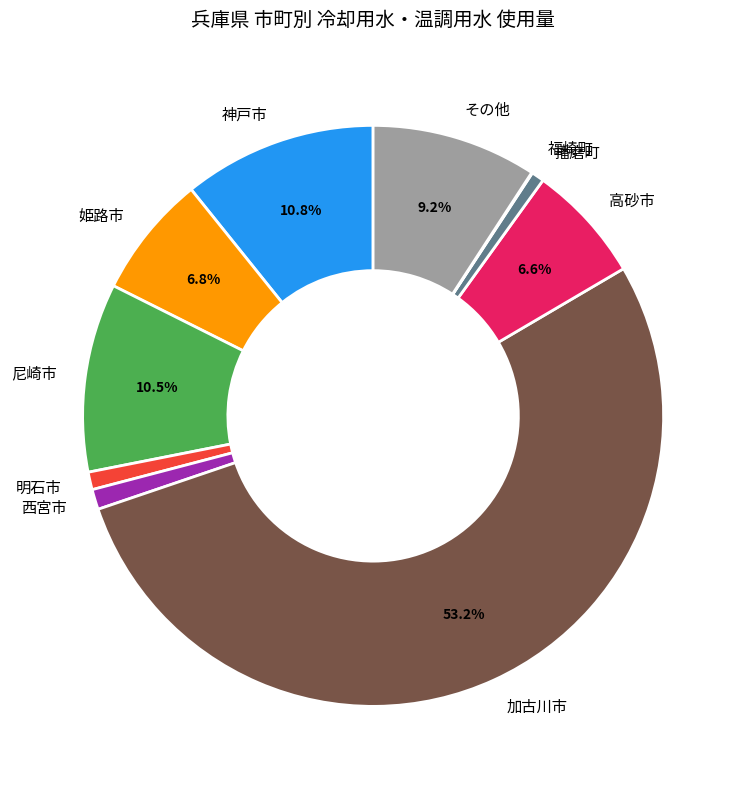

Is it true that 尼崎市 is 20% of the pie?

False